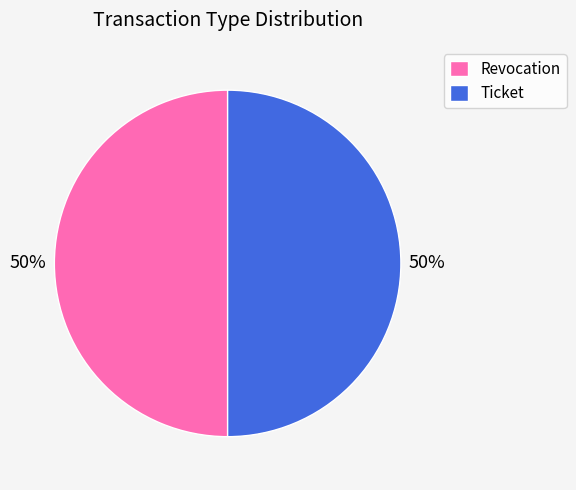

To the nearest percent, what percentage of the pie is Revocation?

50%